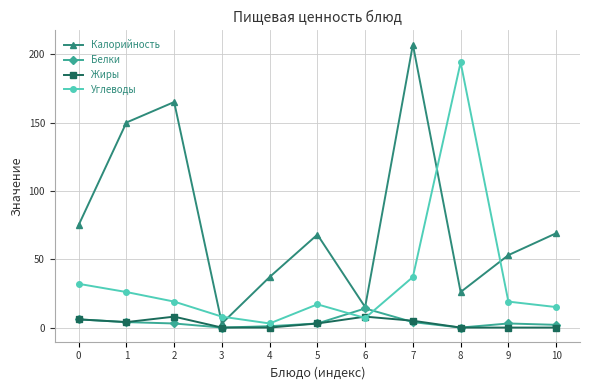

After their last crossing, which series has the higher values: Жиры or Углеводы?

Углеводы